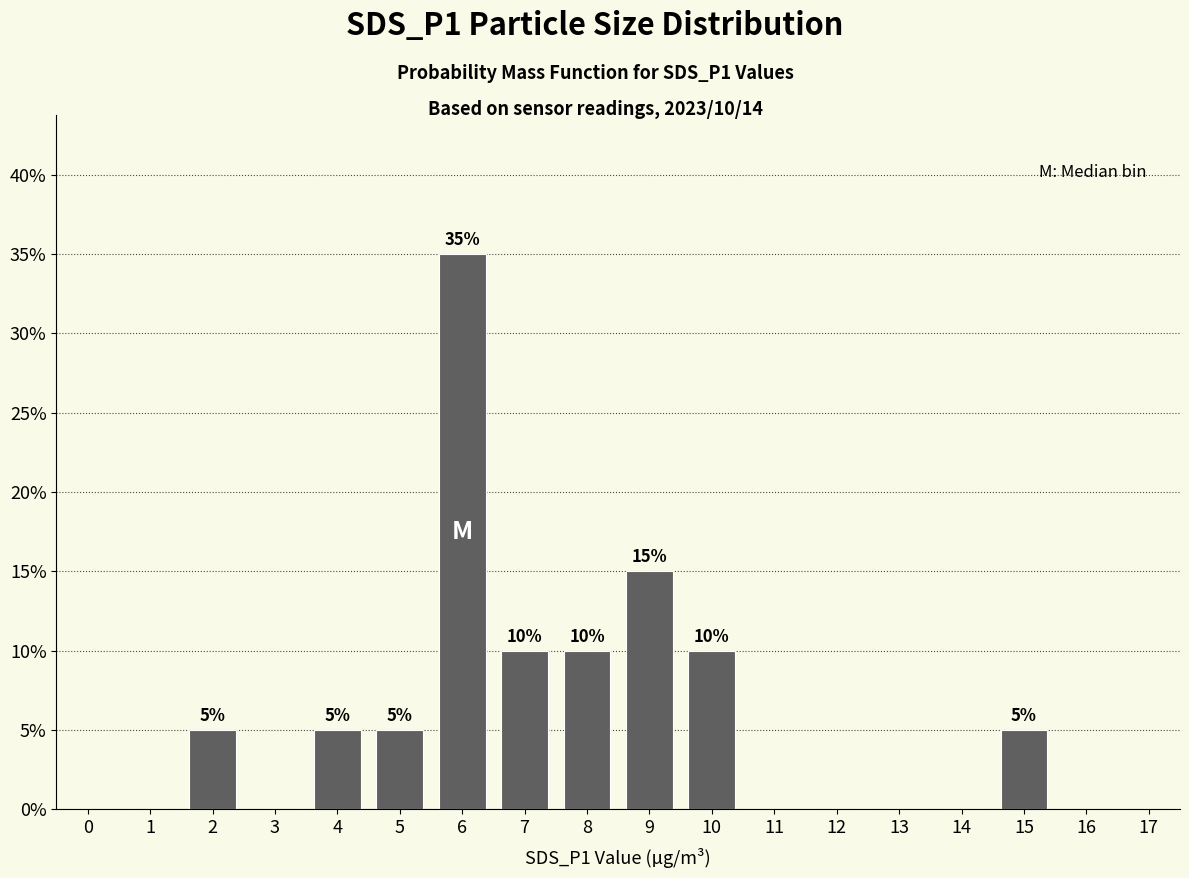

Where is the data nearest to the value 17?

9